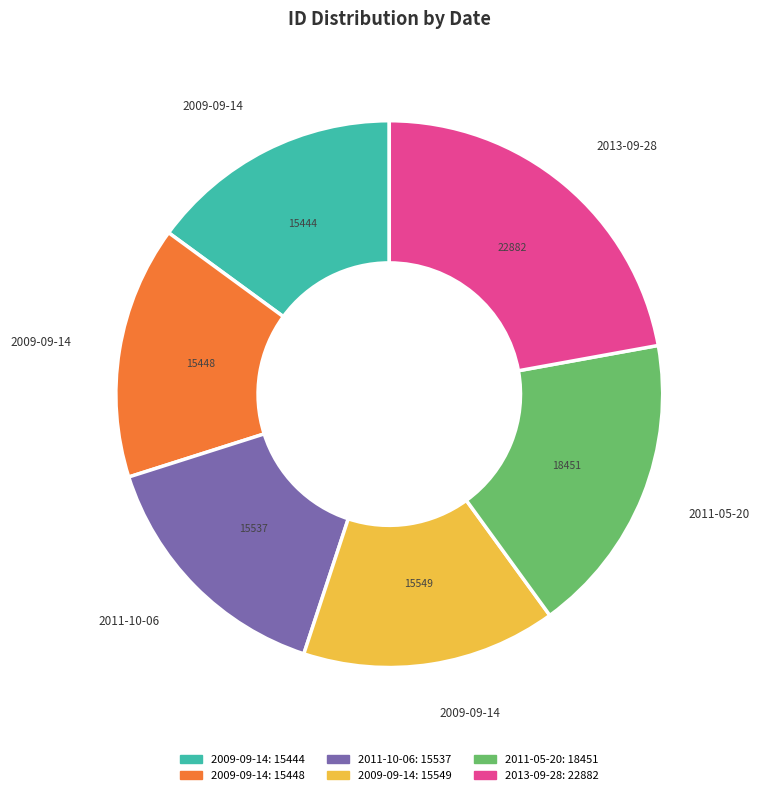

Does any single category account for the majority?

No